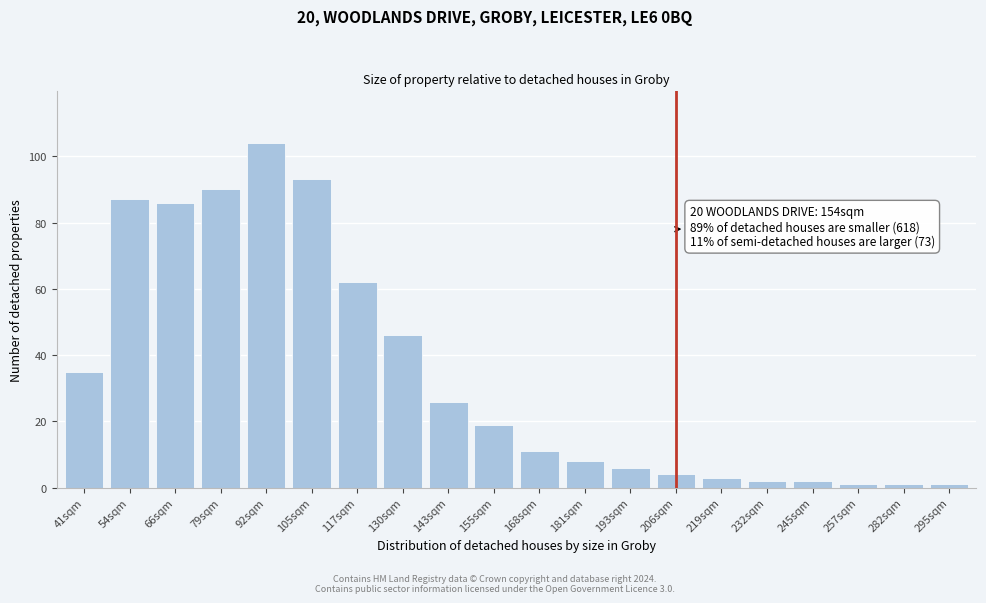

Reading left to right, extract all data points from this chart.

41sqm=35	54sqm=87	66sqm=86	79sqm=90	92sqm=104	105sqm=93	117sqm=62	130sqm=46	143sqm=26	155sqm=19	168sqm=11	181sqm=8	193sqm=6	206sqm=4	219sqm=3	232sqm=2	245sqm=2	257sqm=1	282sqm=1	295sqm=1